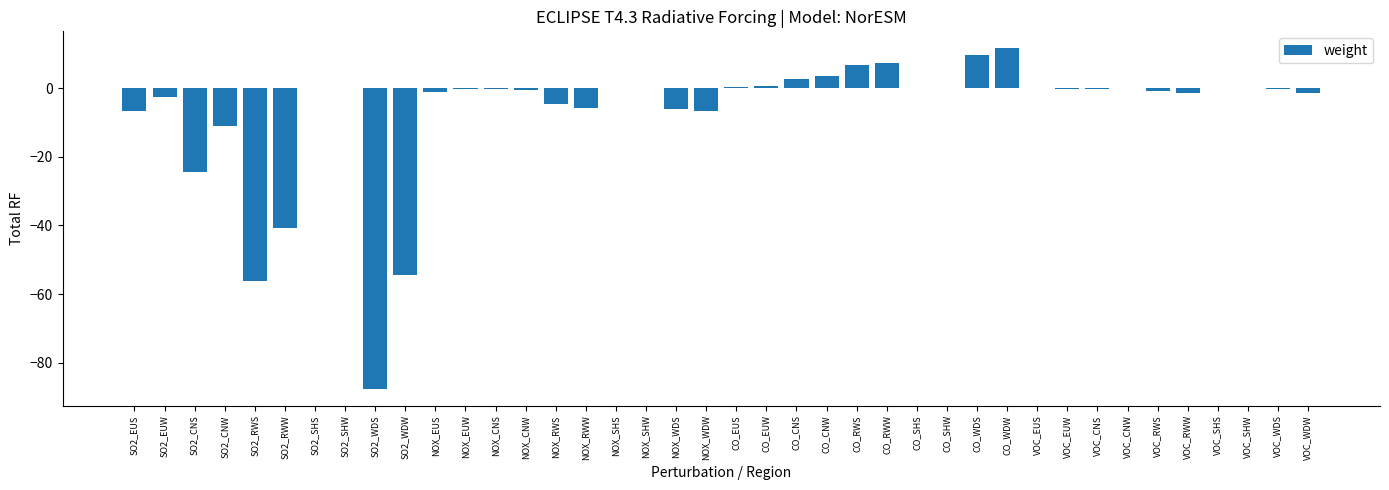

At which label is the value closest to -37?

SO2_RWW